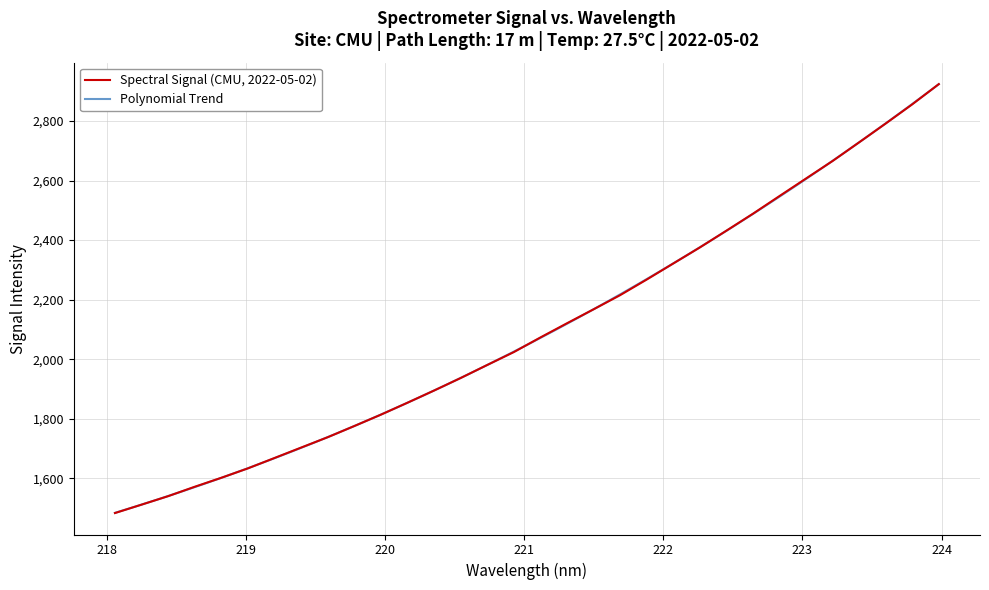

List the labels in order of value, smallest first.

218.0596, 218.2508, 218.442, 218.6332, 218.8244, 219.0156, 219.2067, 219.3979, 219.589, 219.7801, 219.9712, 220.1623, 220.3533, 220.5444, 220.7354, 220.9264, 221.1174, 221.3083, 221.4993, 221.6902, 221.8812, 222.0721, 222.263, 222.4538, 222.6447, 222.8355, 223.0264, 223.2172, 223.408, 223.5987, 223.7895, 223.9802